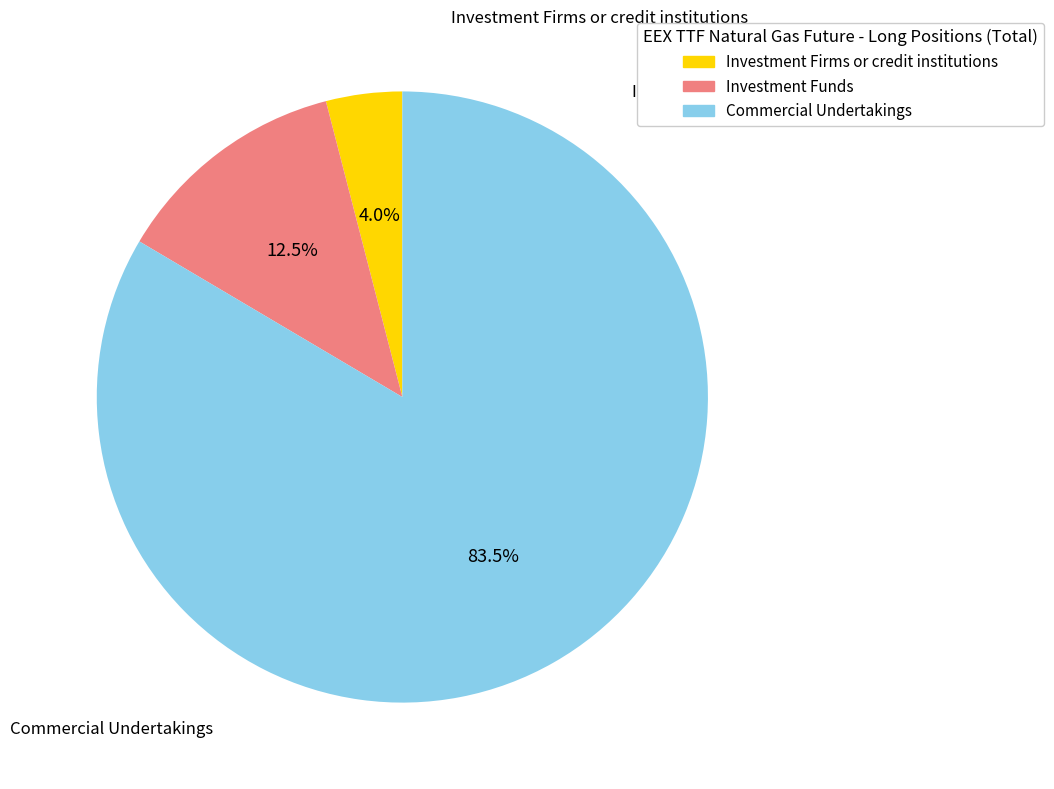

To the nearest percent, what is the combined percentage of Investment Firms or credit institutions and Commercial Undertakings?

88%